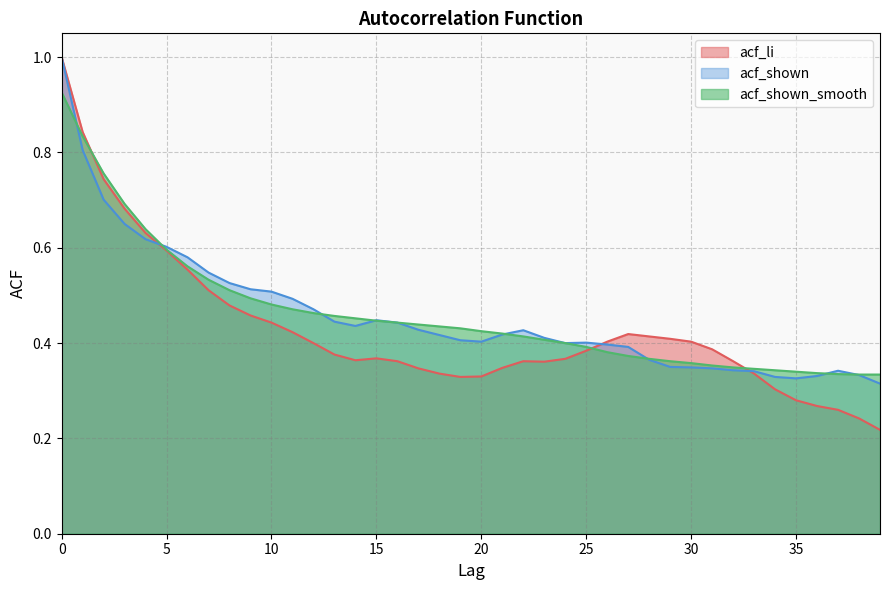

What is the average value of the acf_shown series?

0.5